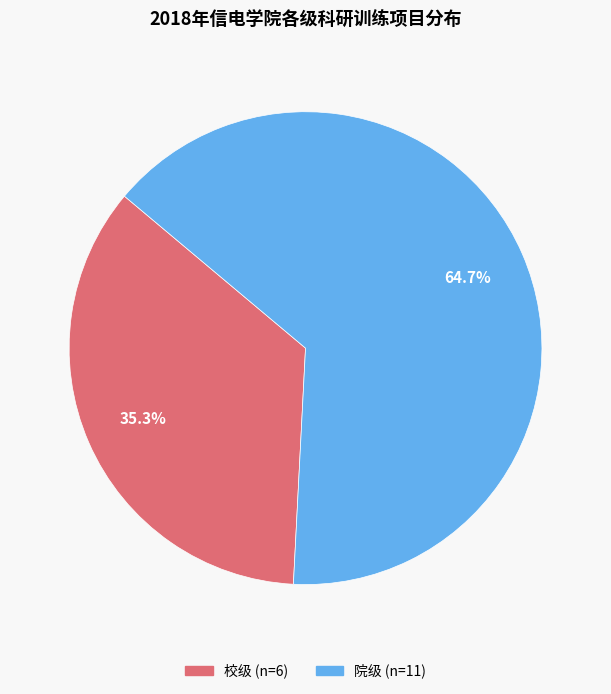

Does 校级 represent more than half of the total?

No